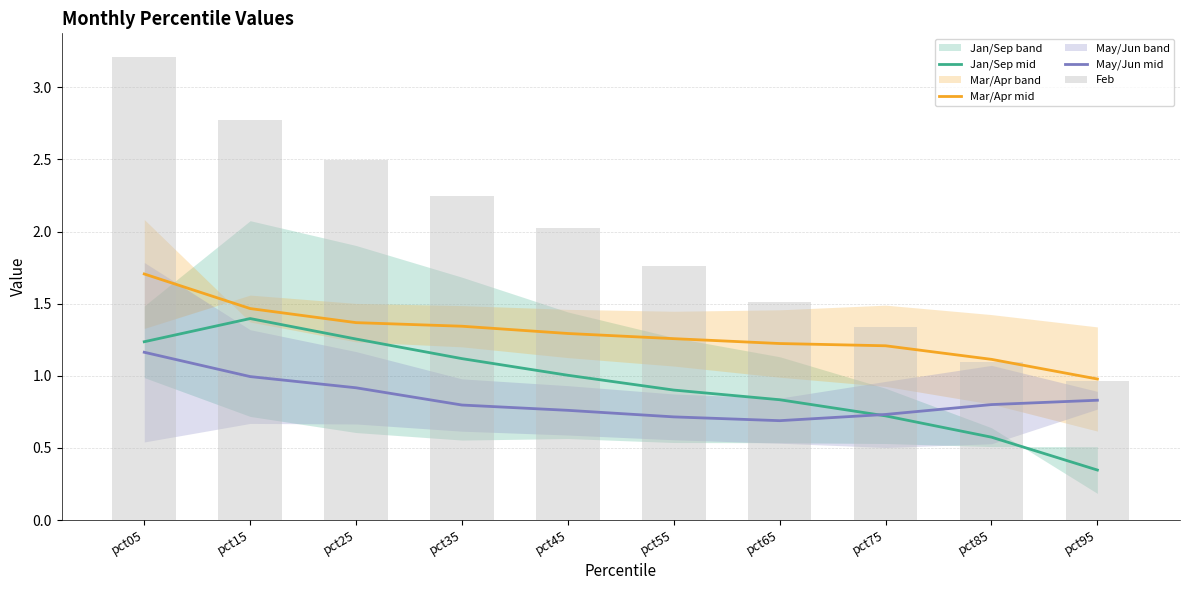

Which series has the largest range (max minus min)?

Feb